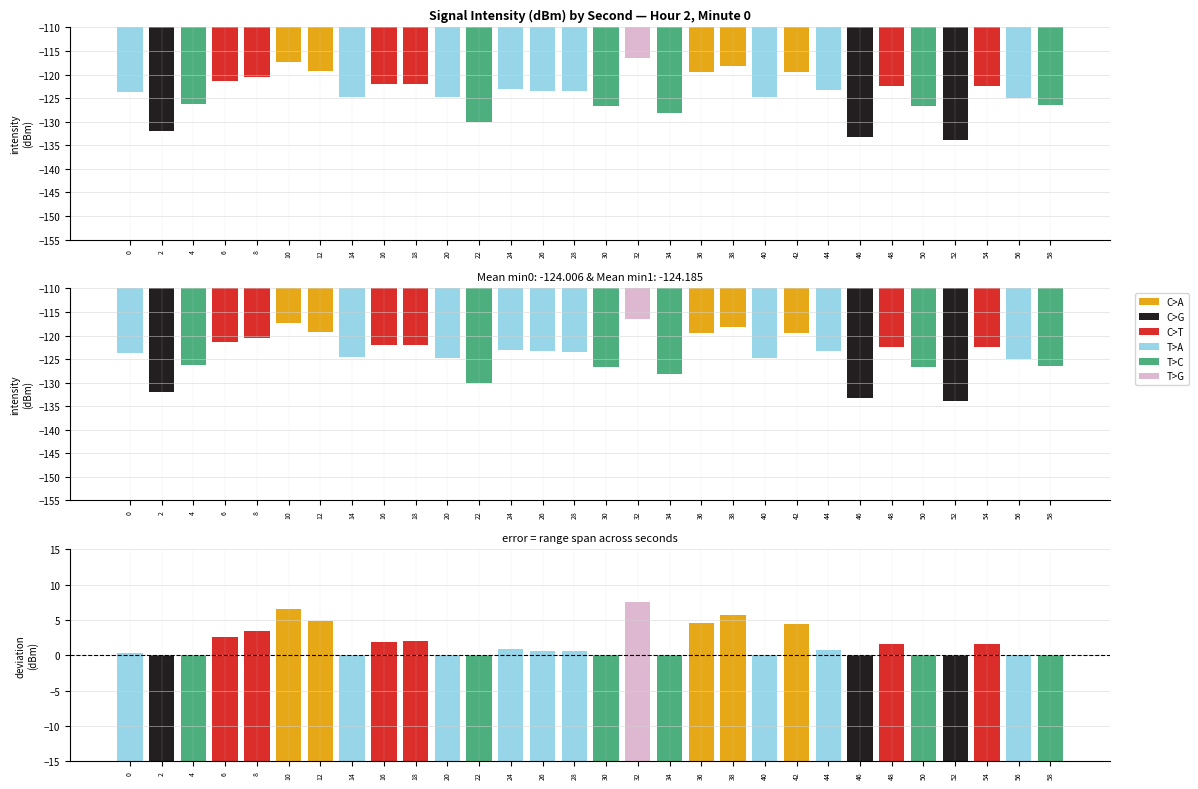

Read the deviation(dBm) value at 24.

0.9